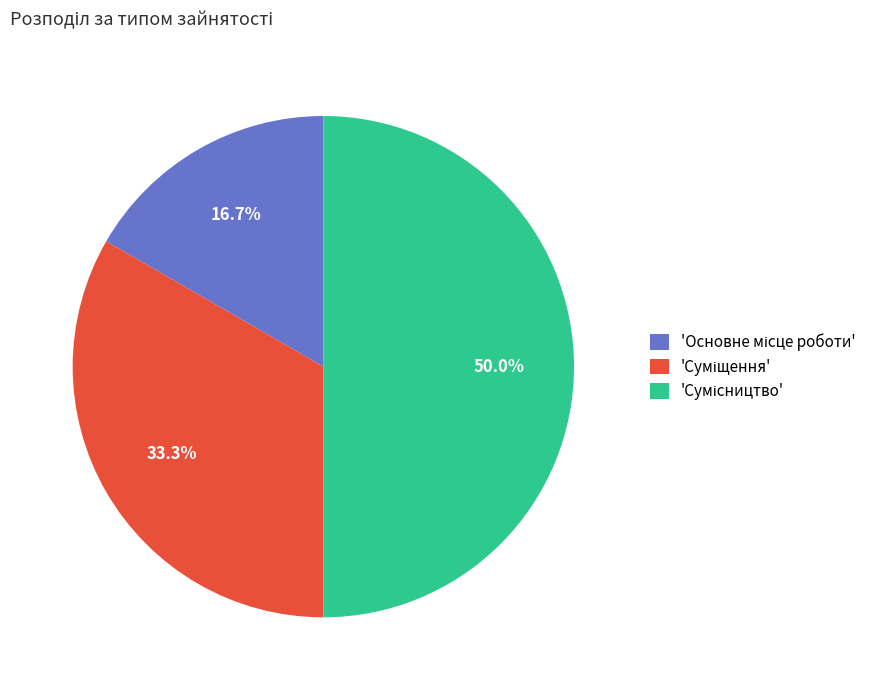

How many slices are in this pie chart?

3